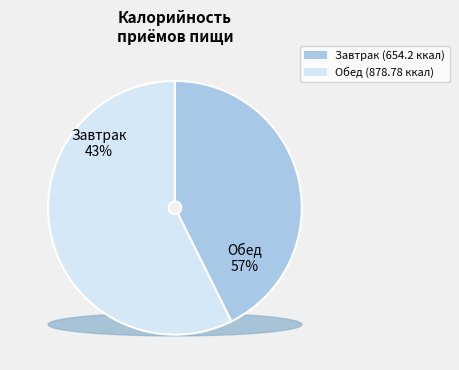

Rank the categories by value from lowest to highest.

Завтрак, Обед